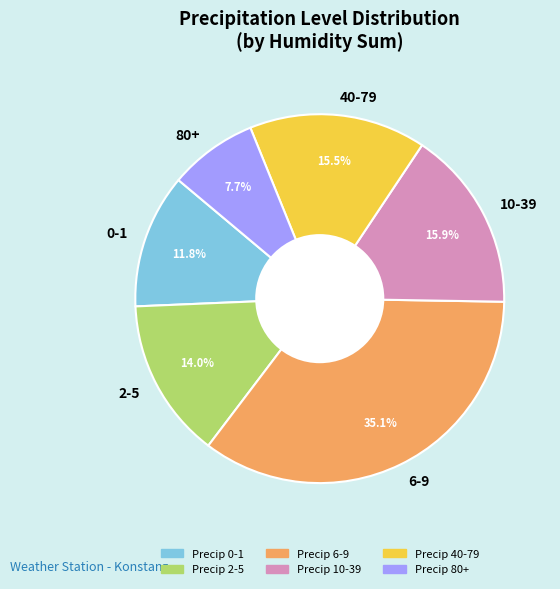

What percentage is NOT represented by 40-79?

84.5%